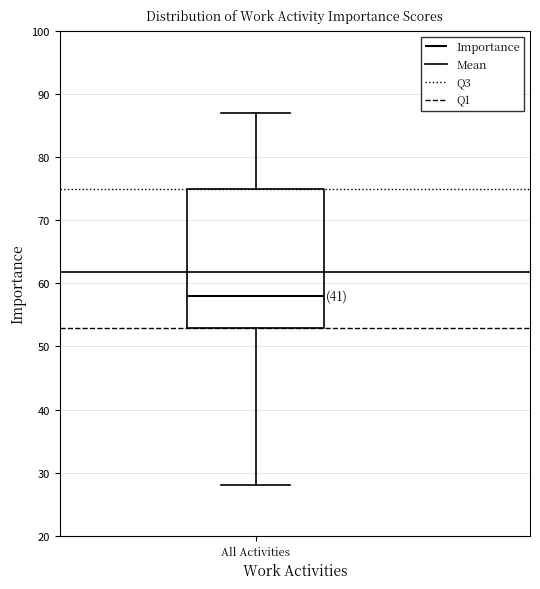

Read this box plot against the y-axis: the position of the median line, the range covered by the box, and the ends of both whiskers. The values are not printed on the chart, so give them approximately, as read against the axis.

median 58, box 53 to 75, whiskers 28 to 87